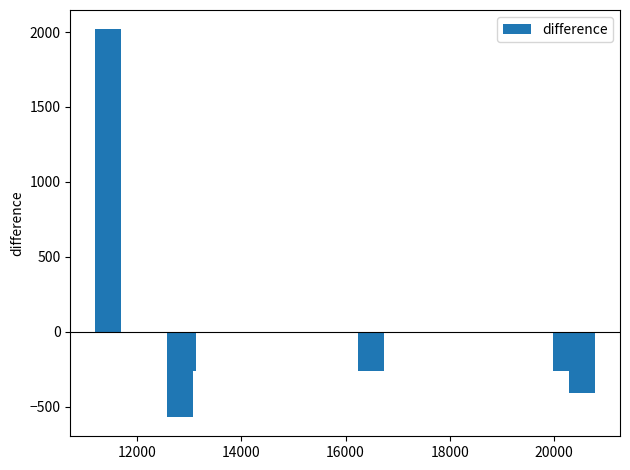

What is the maximum value shown in the chart?

2017.6